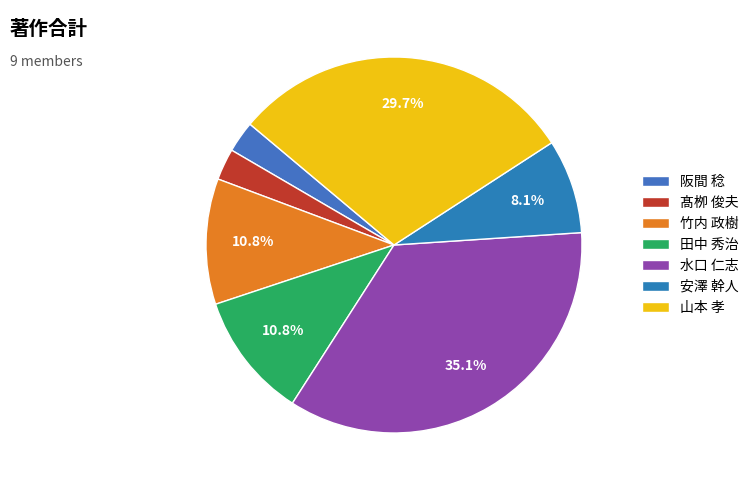

To the nearest percent, what percentage of the pie is 竹内 政樹?

11%